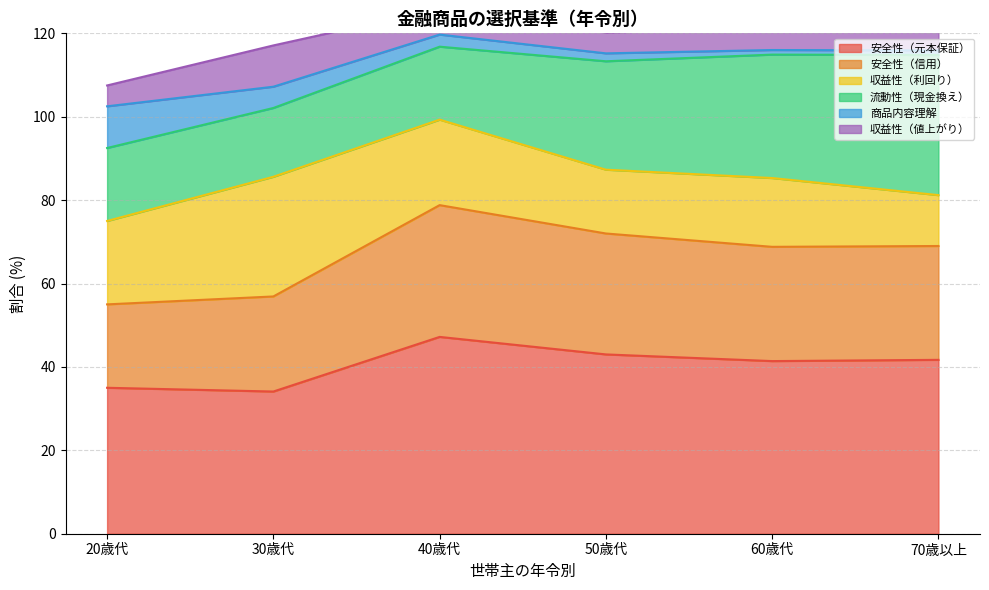

Which series has the largest range (max minus min)?

流動性（現金換え）